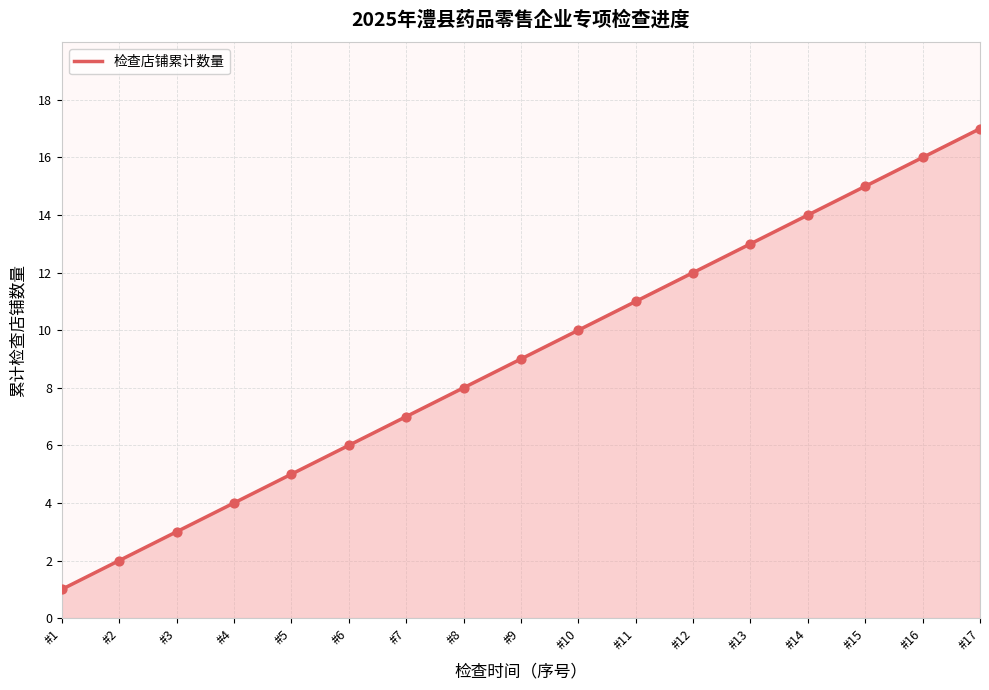

What is the change in value from #7 to #15?

+8